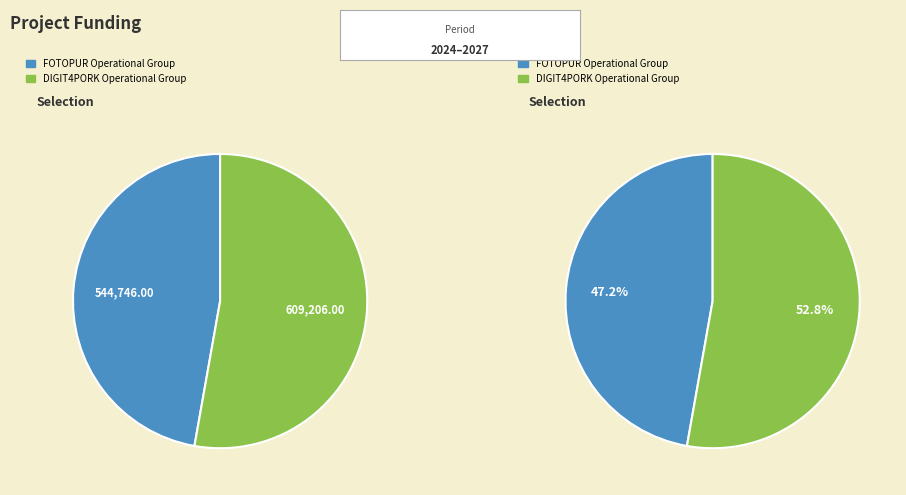

The FOTOPUR Operational Group slice represents 47% of the pie. True or false?

True